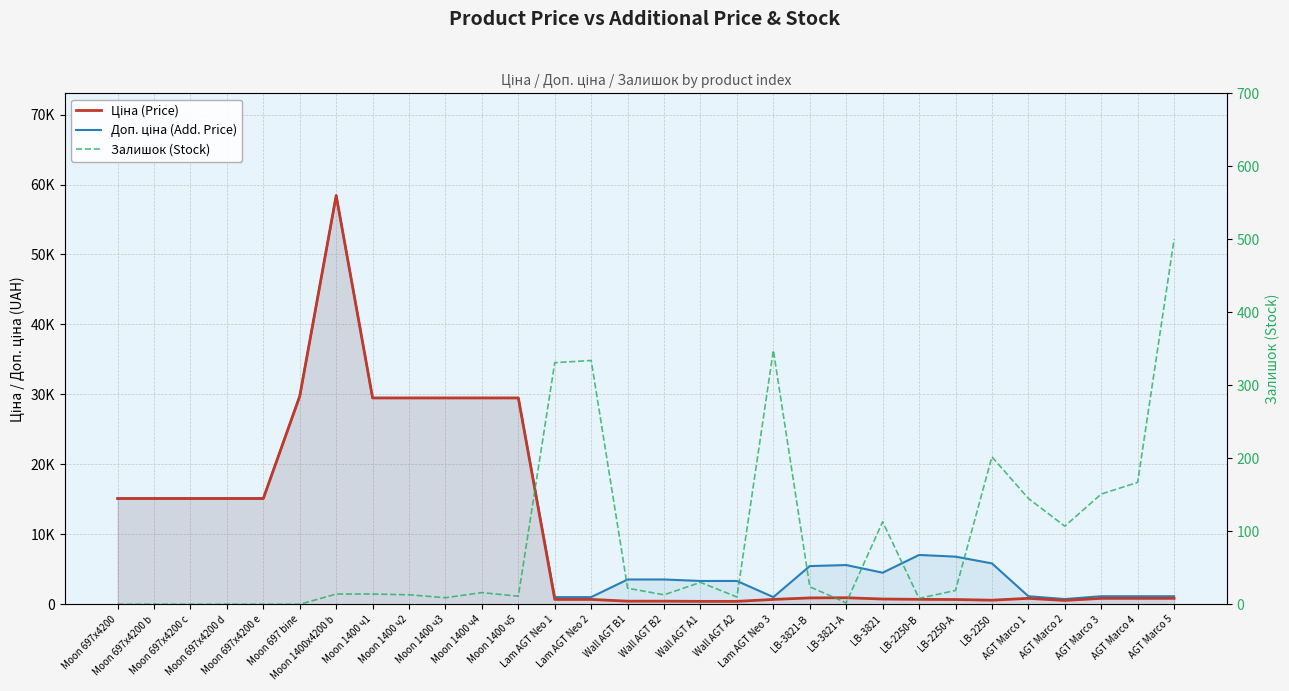

Read the Доп. ціна (Add. Price) value at Lam AGT Neo 2.

1024.6